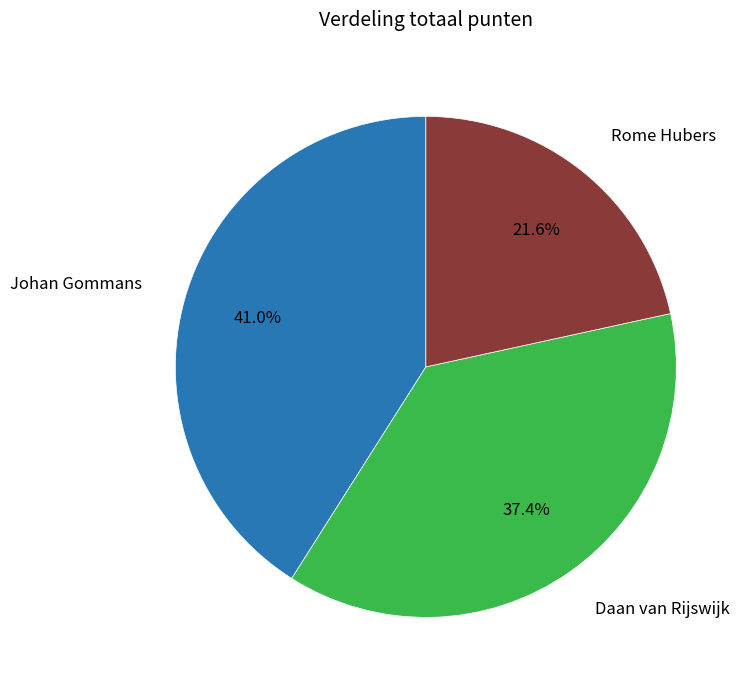

Does any single category account for the majority?

No